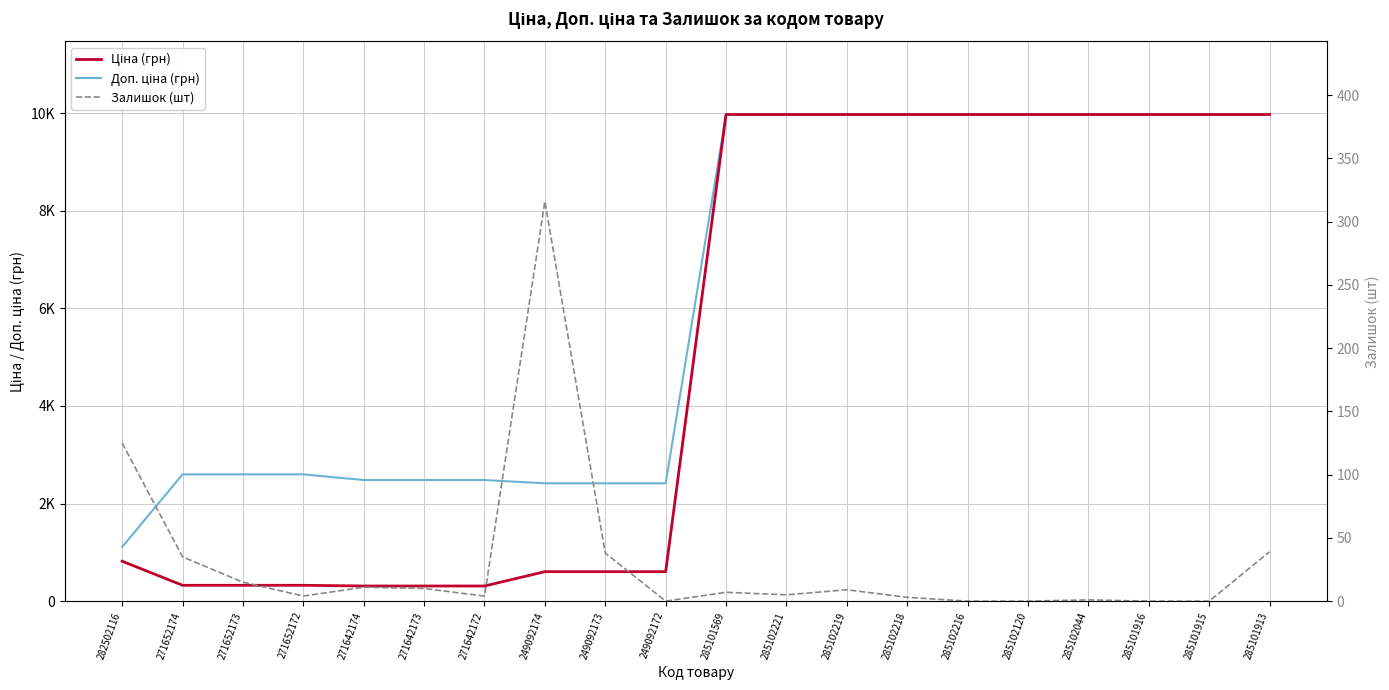

How many categories are shown in the chart?

20